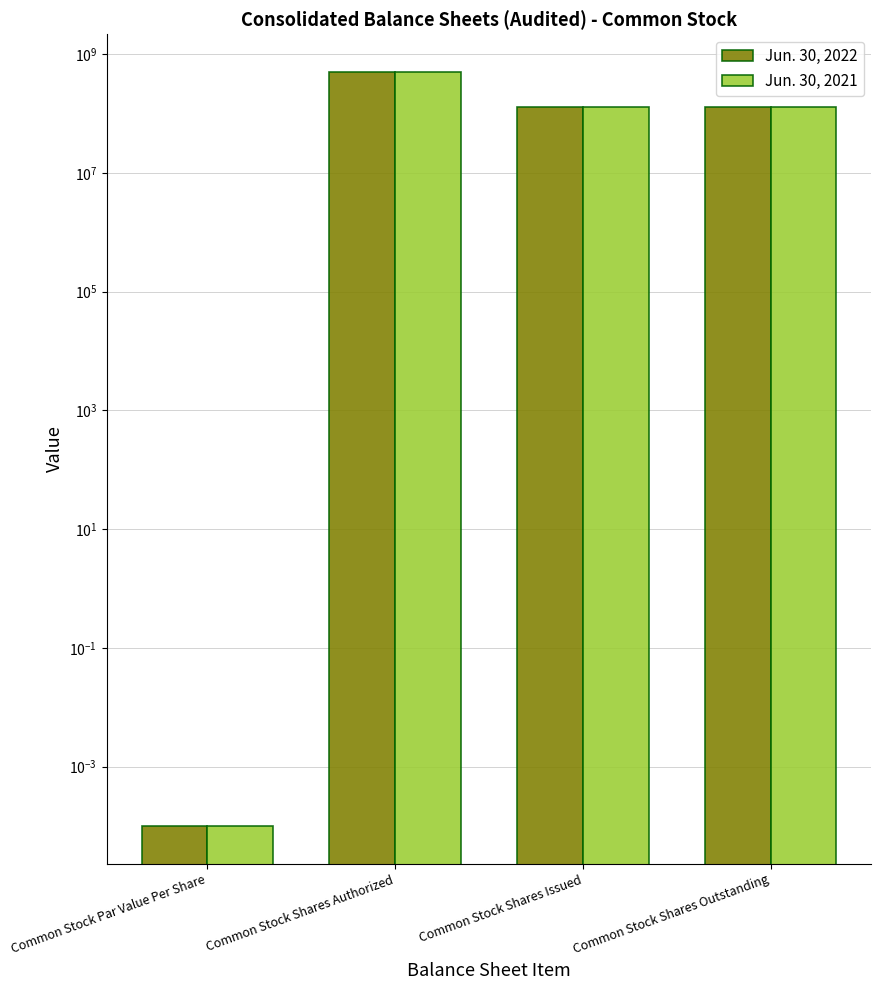

What is the label of the 3rd bar from the left?

Common Stock Shares Issued